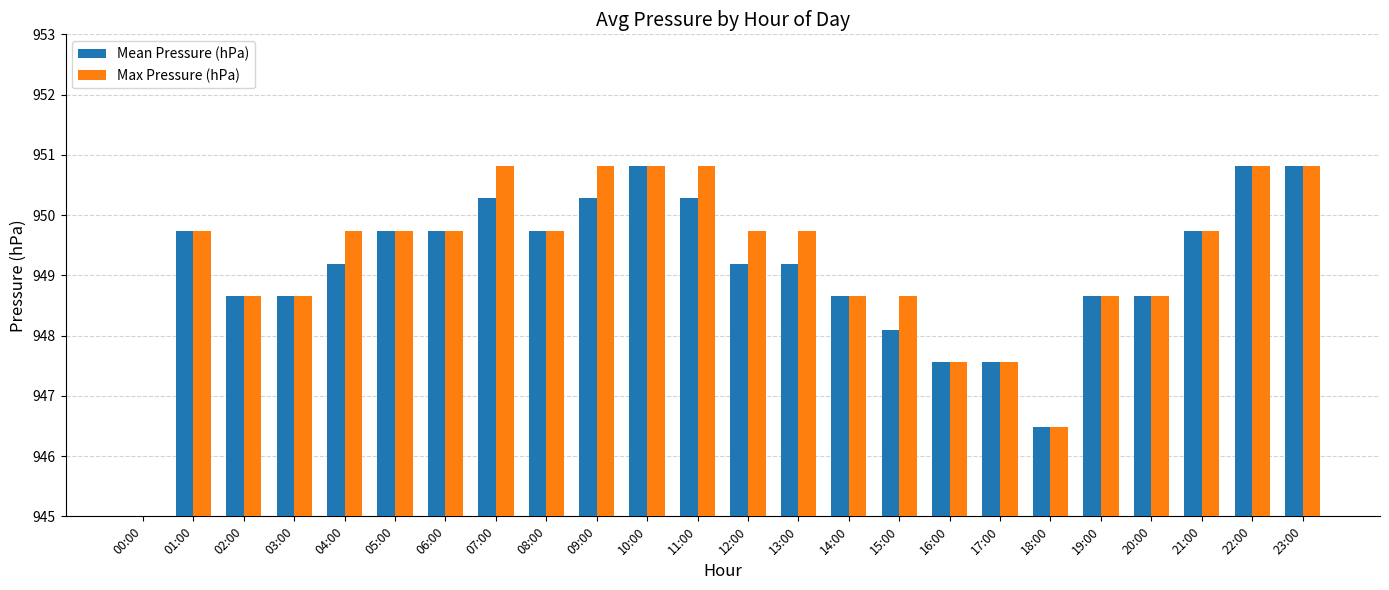

List the series in order of their peak value, lowest first.

Mean Pressure (hPa), Max Pressure (hPa)